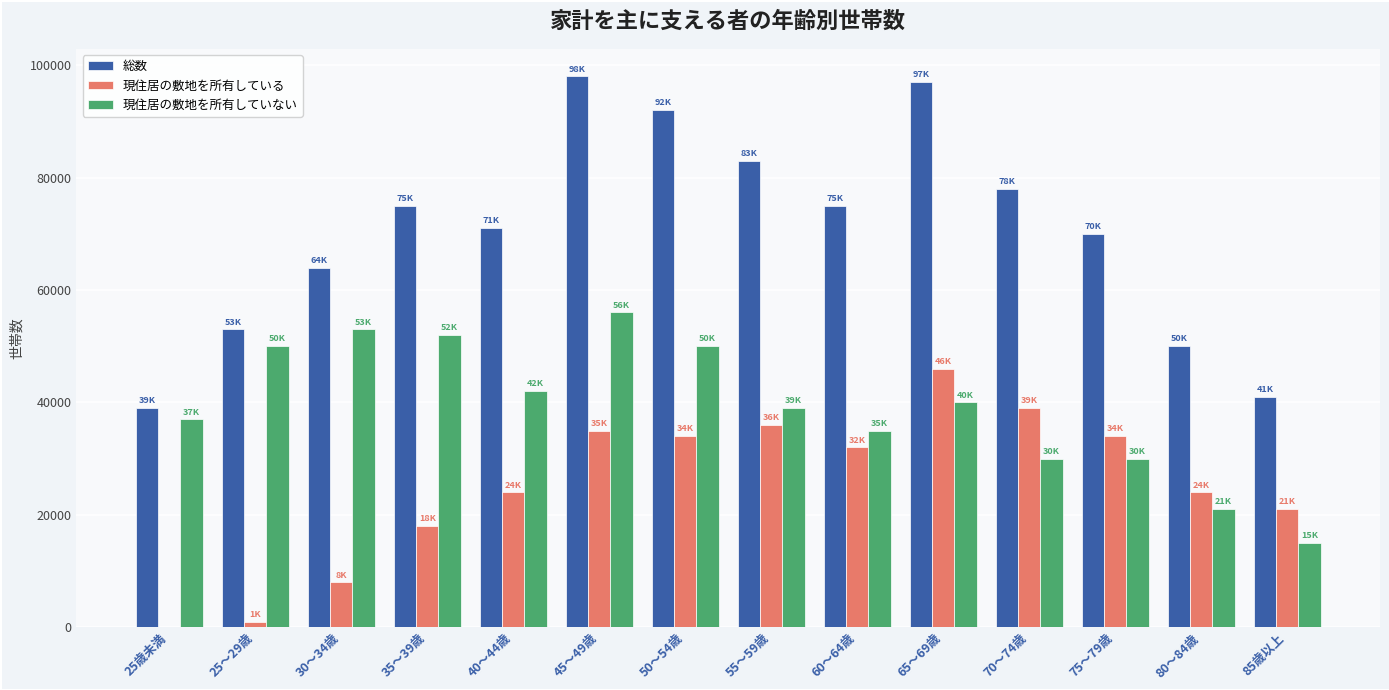

The value of 現住居の敷地を所有している at 75～79歳 is 34000. True or false?

True